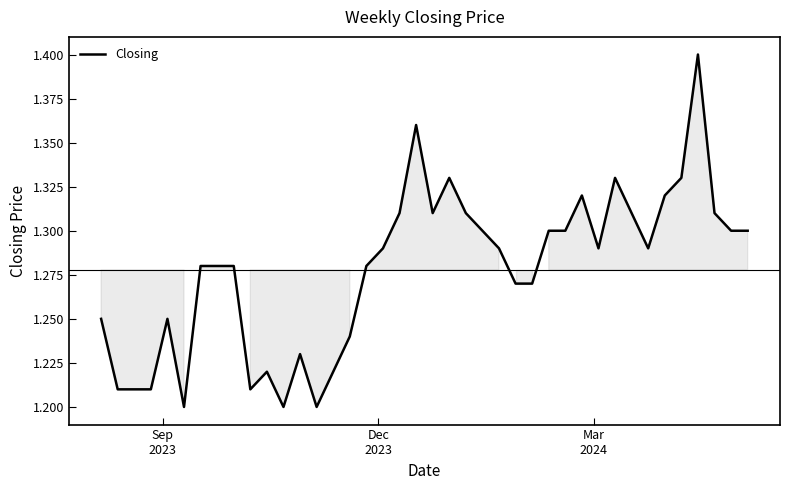

What is the maximum value shown in the chart?

1.4